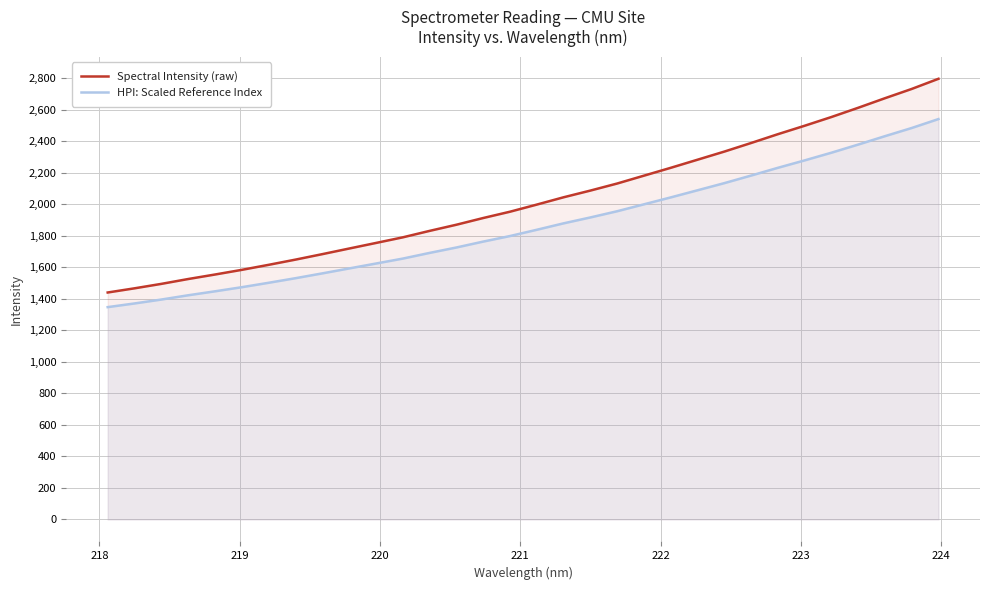

What is the difference between the maximum and minimum values in the Spectral Intensity (raw) series?

1357.0